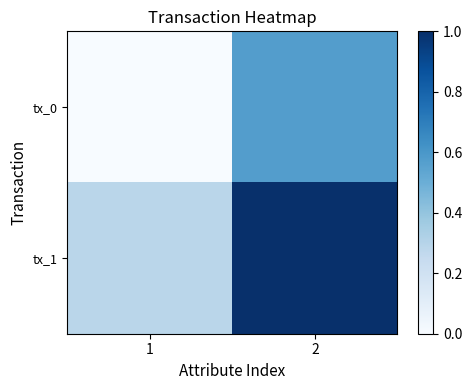

Reading left to right, transcribe all the data shown in this chart.

tx_0: 1=0.0	2=0.6
tx_1: 1=0.3	2=1.0